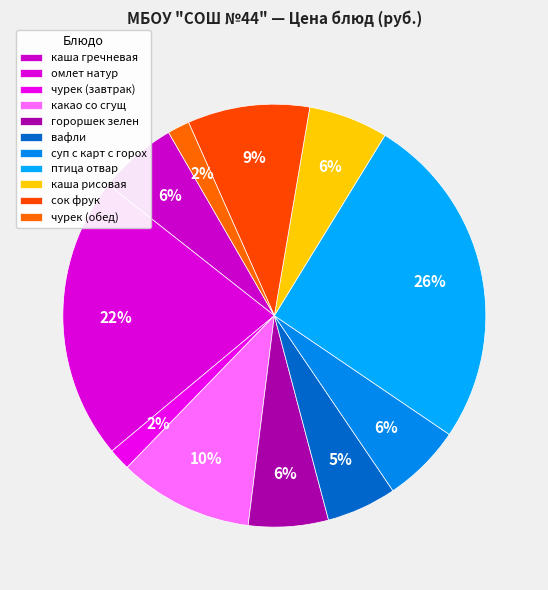

What percentage is NOT represented by омлет натур?

78.3%